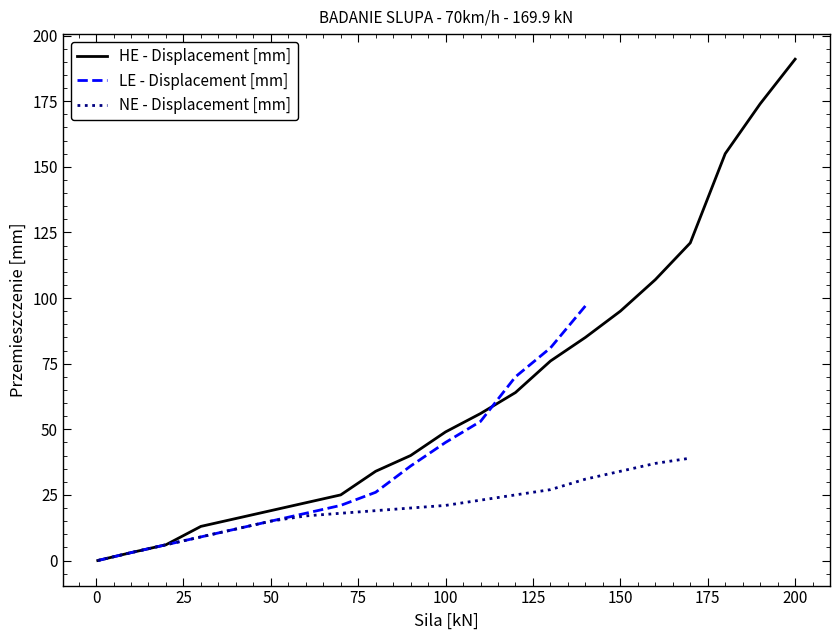

What is the highest value of the HE - Displacement [mm] series?

191